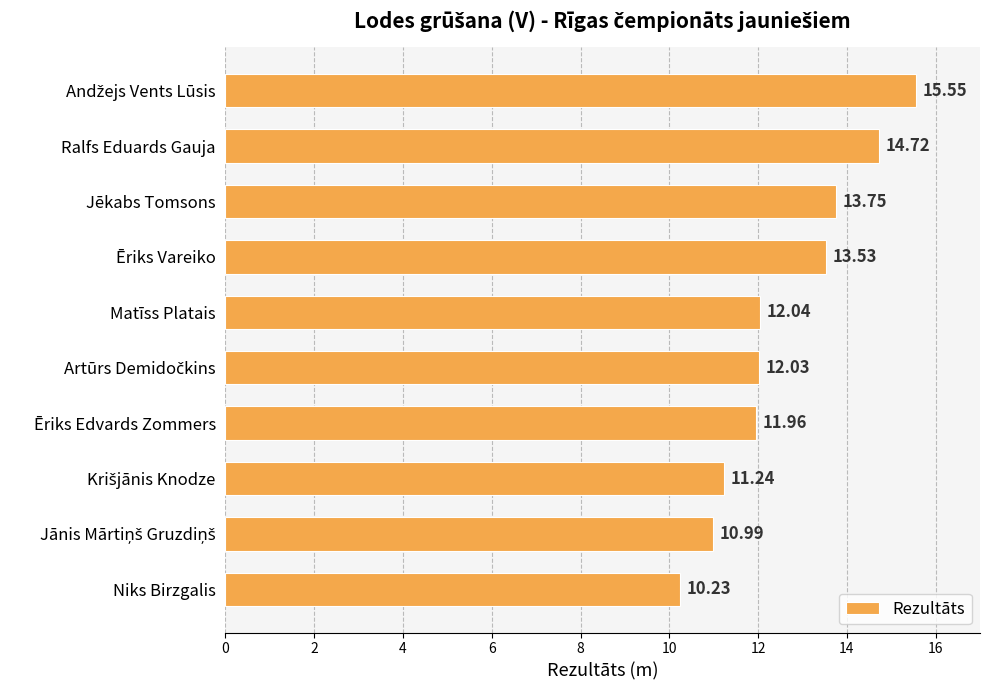

What is the difference between the maximum and minimum values?

5.3